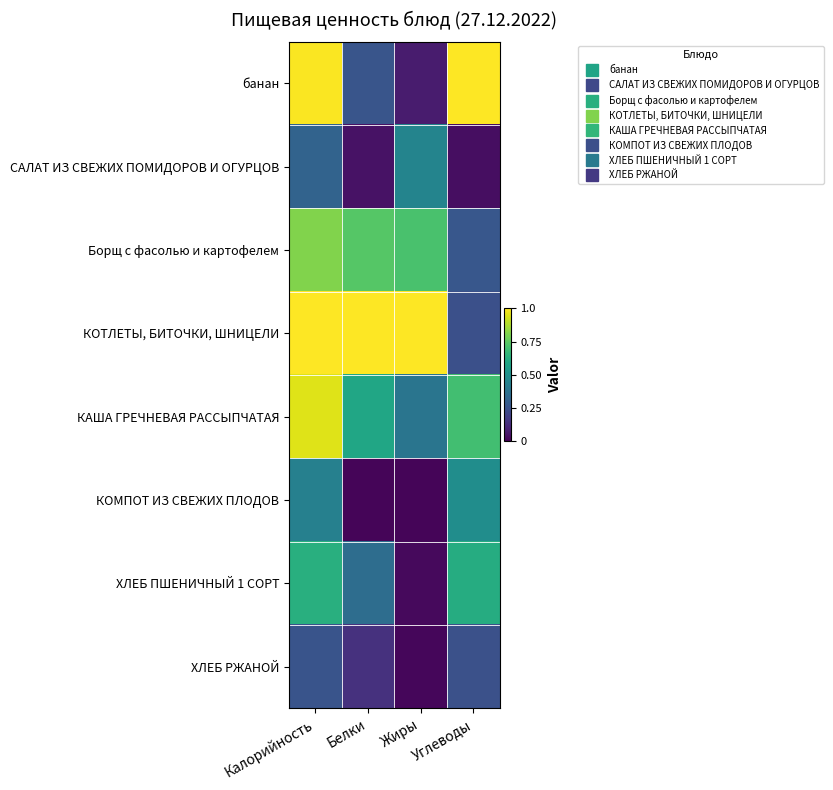

Count the number of categories in the chart.

4